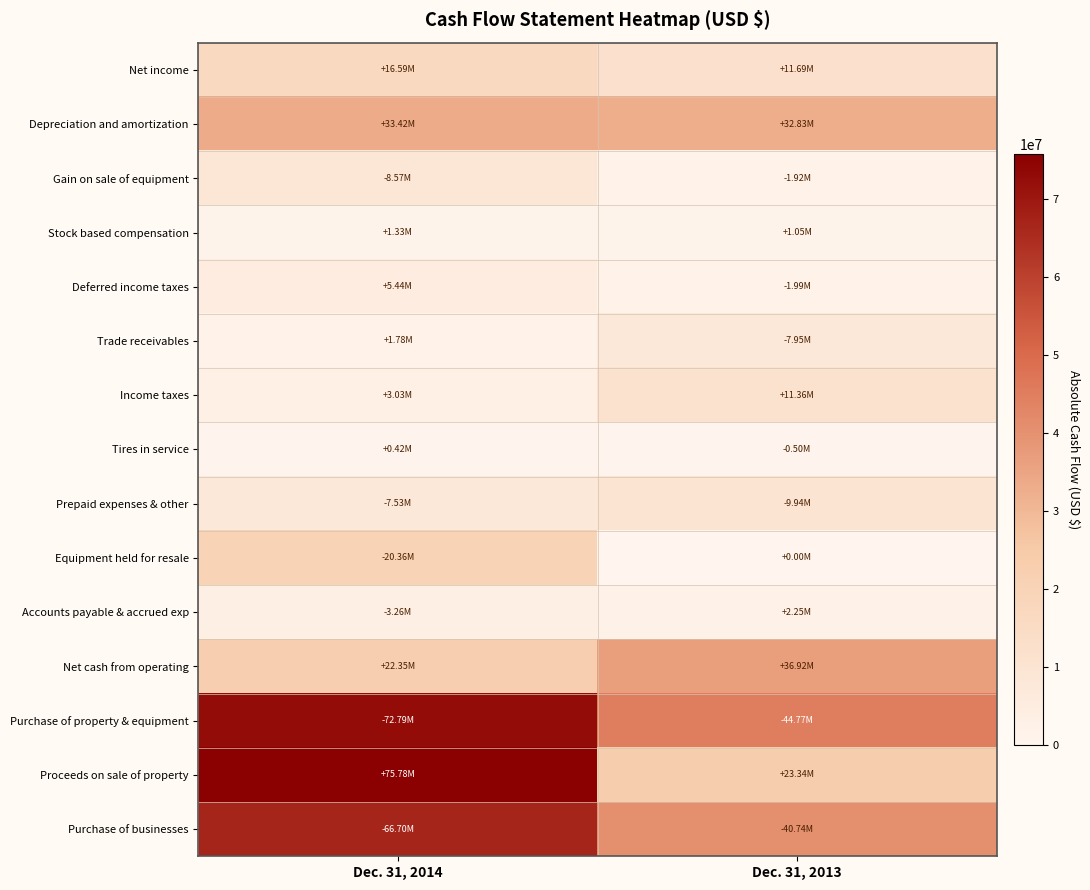

Between Dec. 31, 2013 and Dec. 31, 2014, which is larger?

Dec. 31, 2014